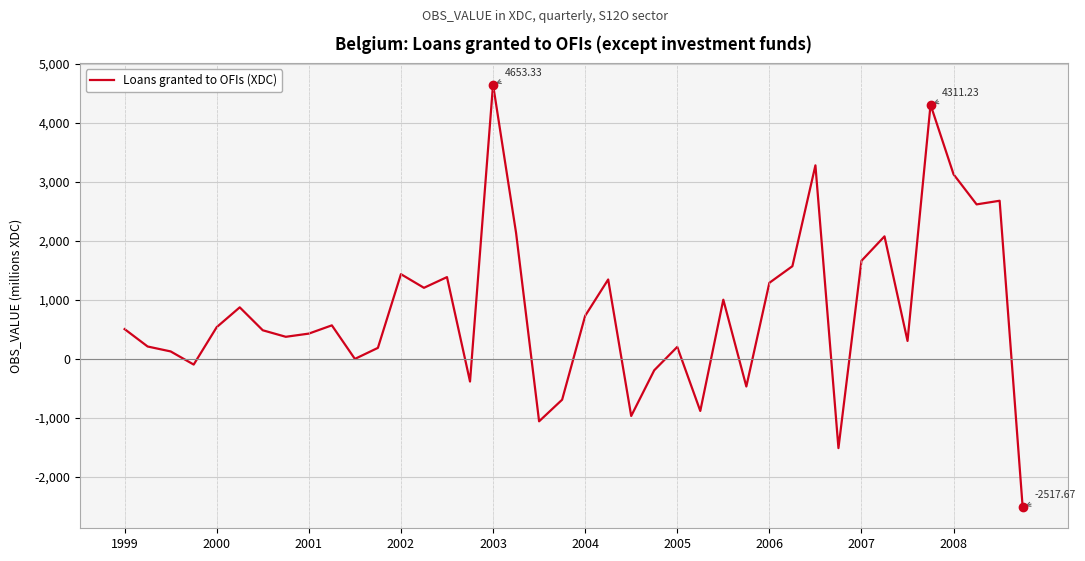

What is the difference between the maximum and minimum values?

7171.0